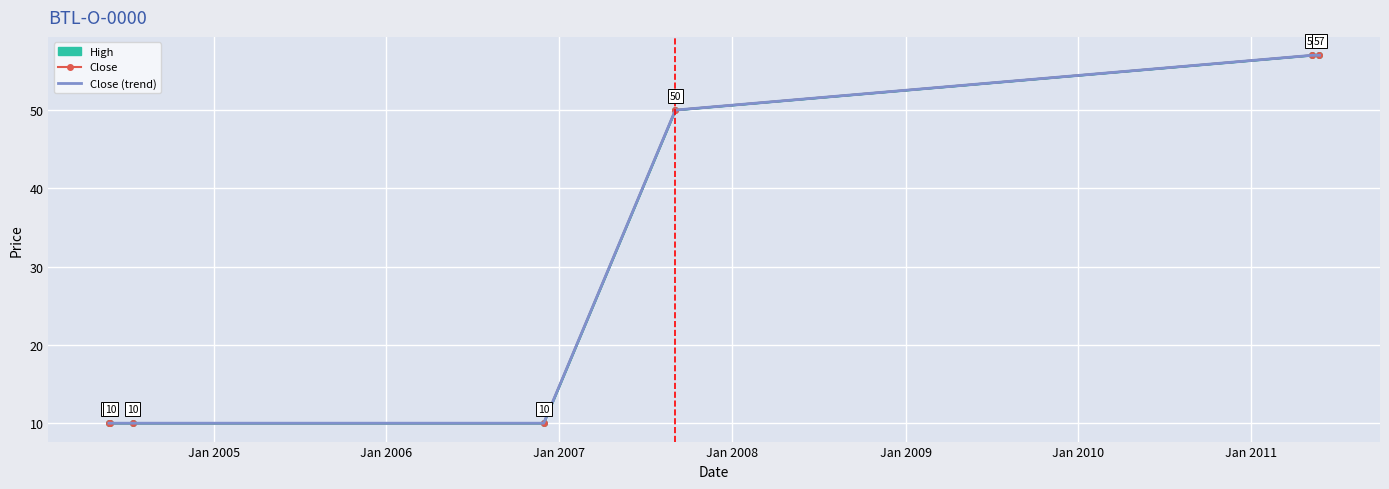

True or false: Close (trend) has more than 1 interior local peaks.

False